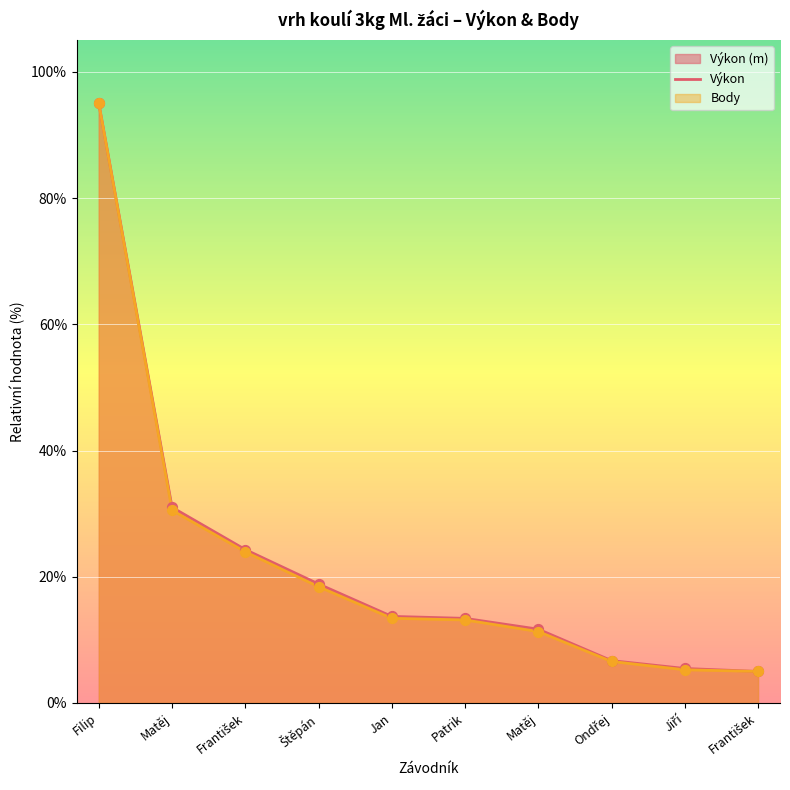

Which series contains the lowest Y value?

Výkon line